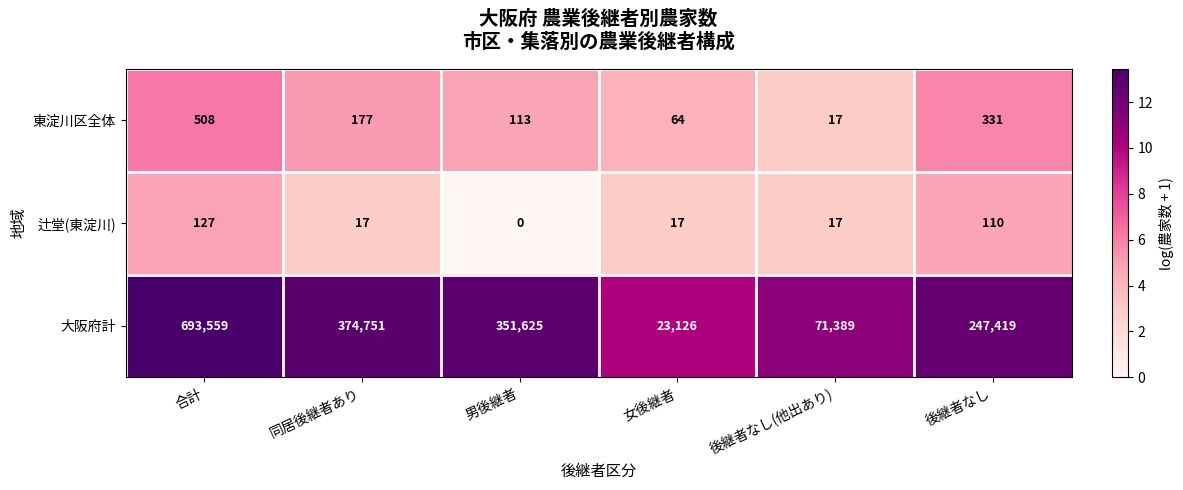

What is the difference between the 大阪府計 values at 後継者なし and 男後継者?

104206